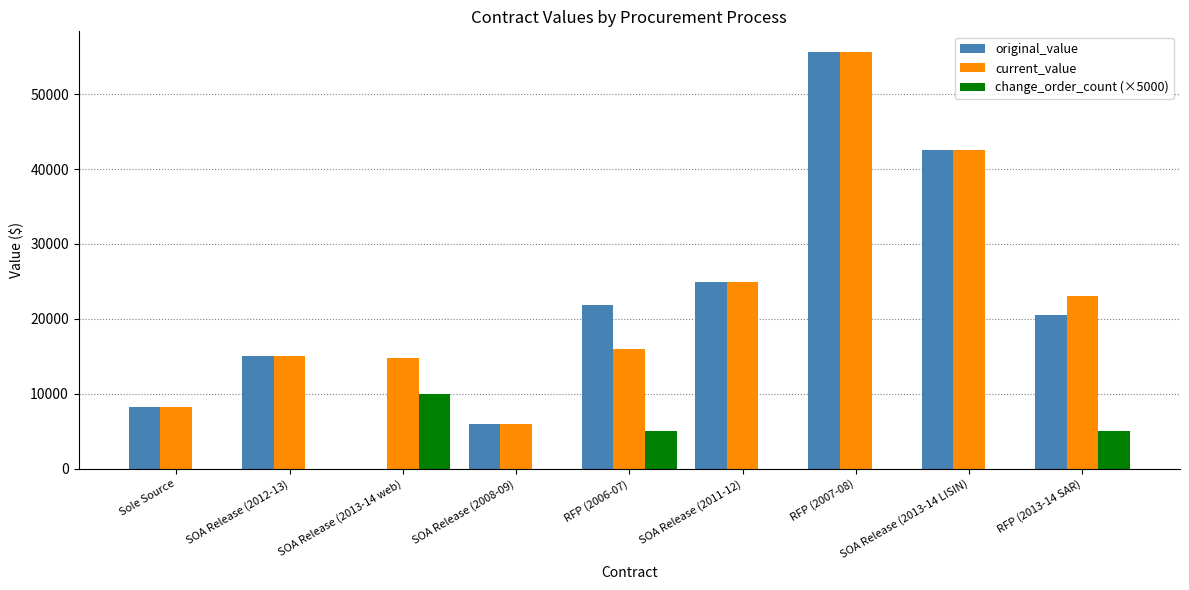

What is the sum of the current_value values at SOA Release (2013-14 web) and RFP (2006-07)?

30775.0